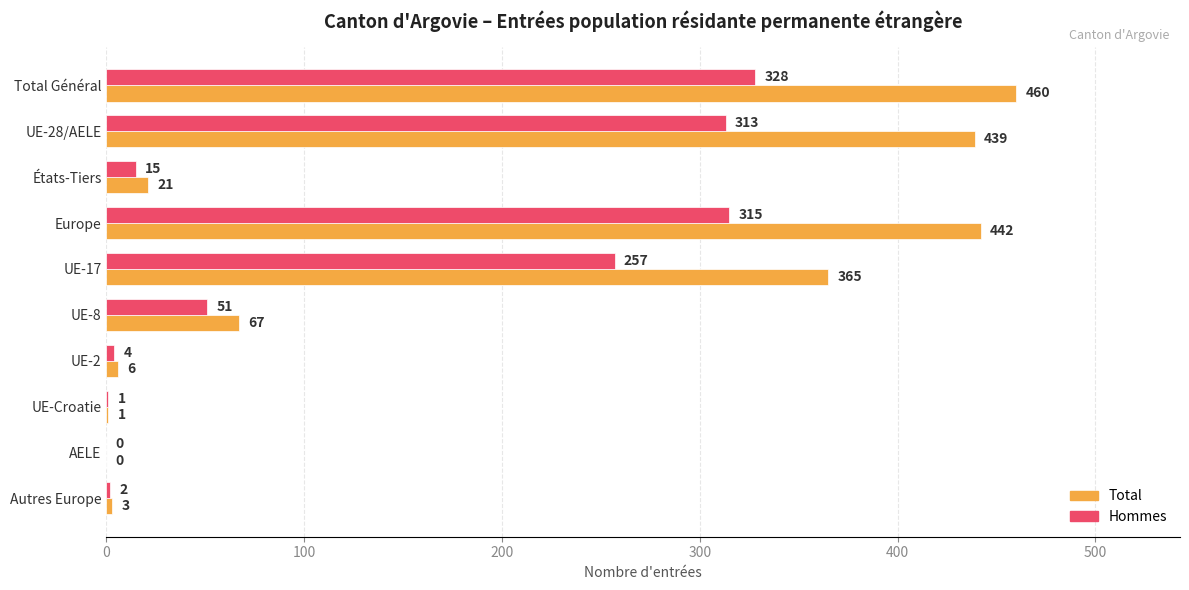

Is the value of Total at UE-8 greater than the value of Hommes at UE-17?

No